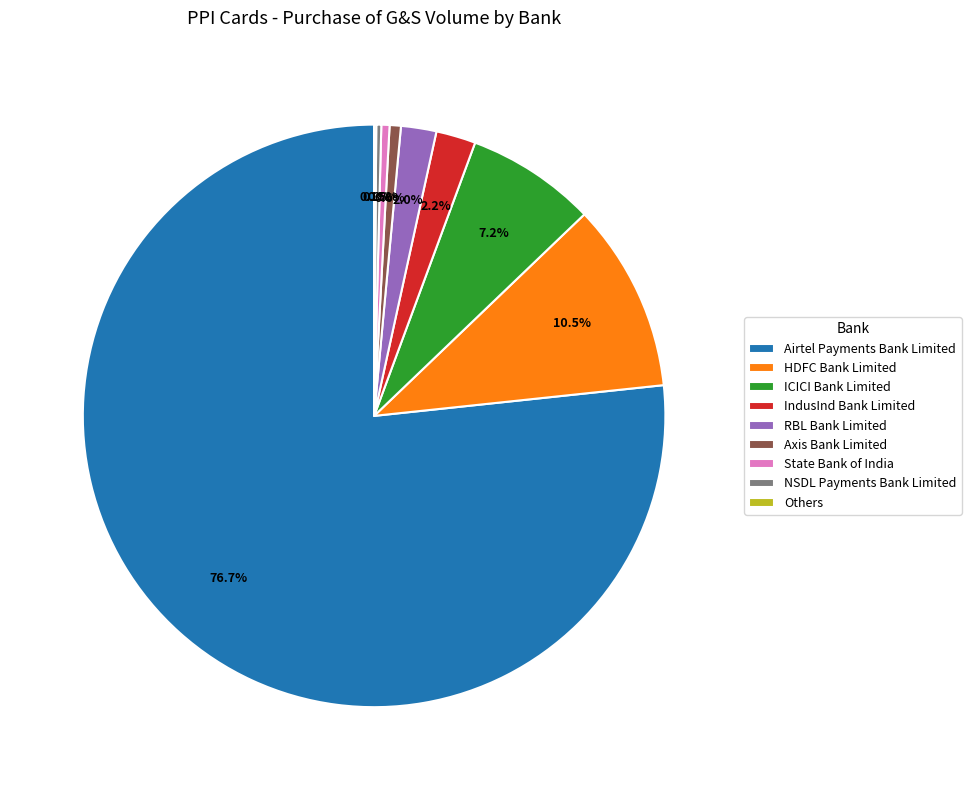

Does Airtel Payments Bank Limited represent more than half of the total?

Yes